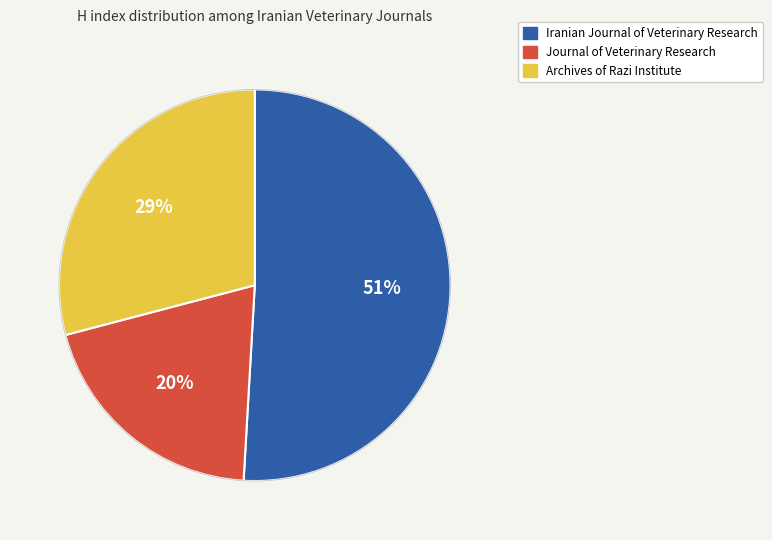

Approximately how many times larger is the value at Journal of Veterinary Research compared to Archives of Razi Institute?

0.7